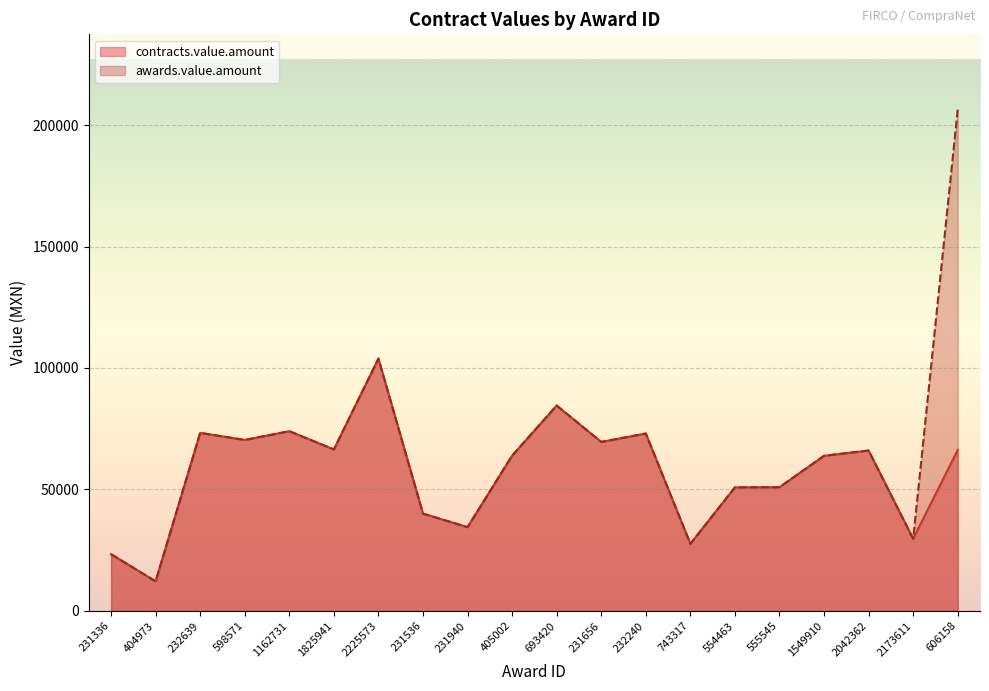

How many categories are shown in the chart?

20